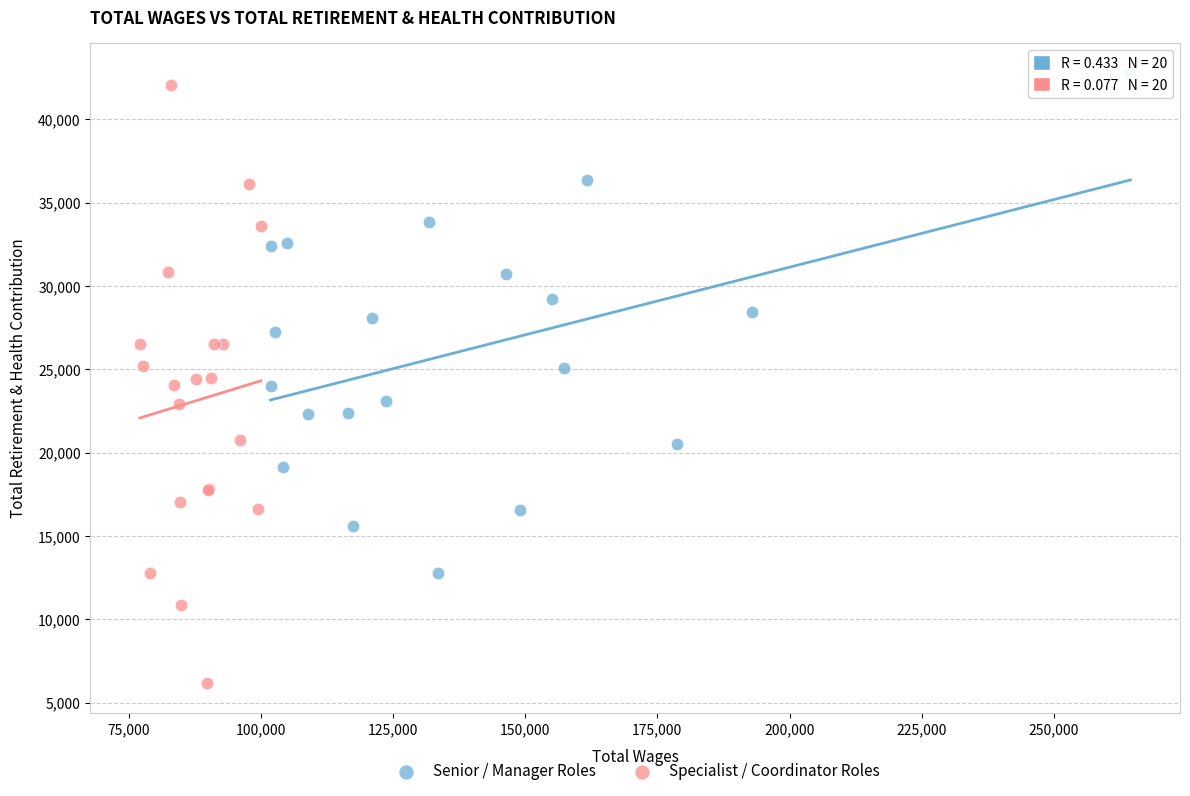

Which series reaches the minimum Y coordinate?

Specialist / Coordinator Roles